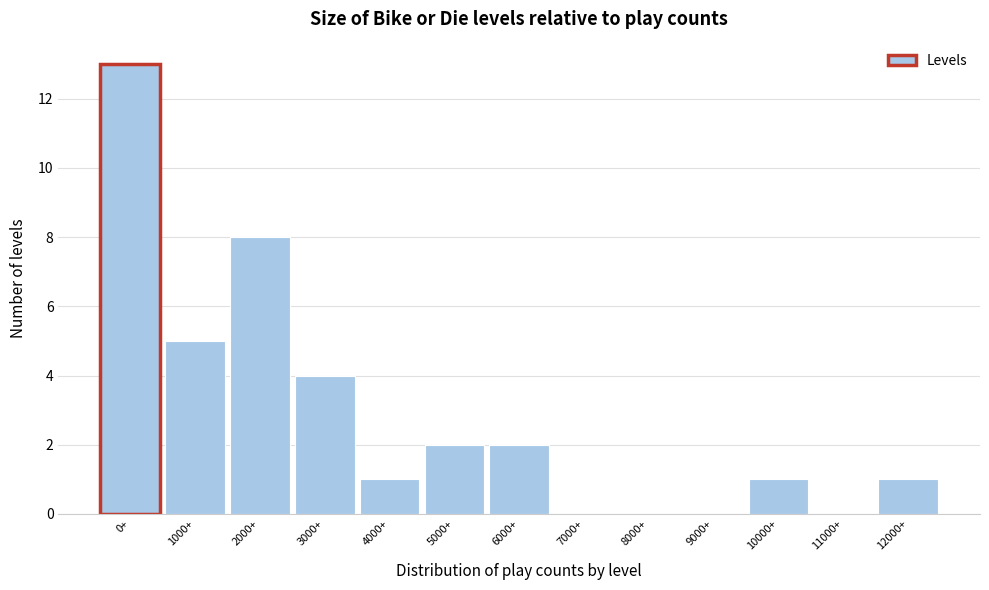

Reading left to right, transcribe all the data shown in this chart.

0+=13	1000+=5	2000+=8	3000+=4	4000+=1	5000+=2	6000+=2	7000+=0	8000+=0	9000+=0	10000+=1	11000+=0	12000+=1